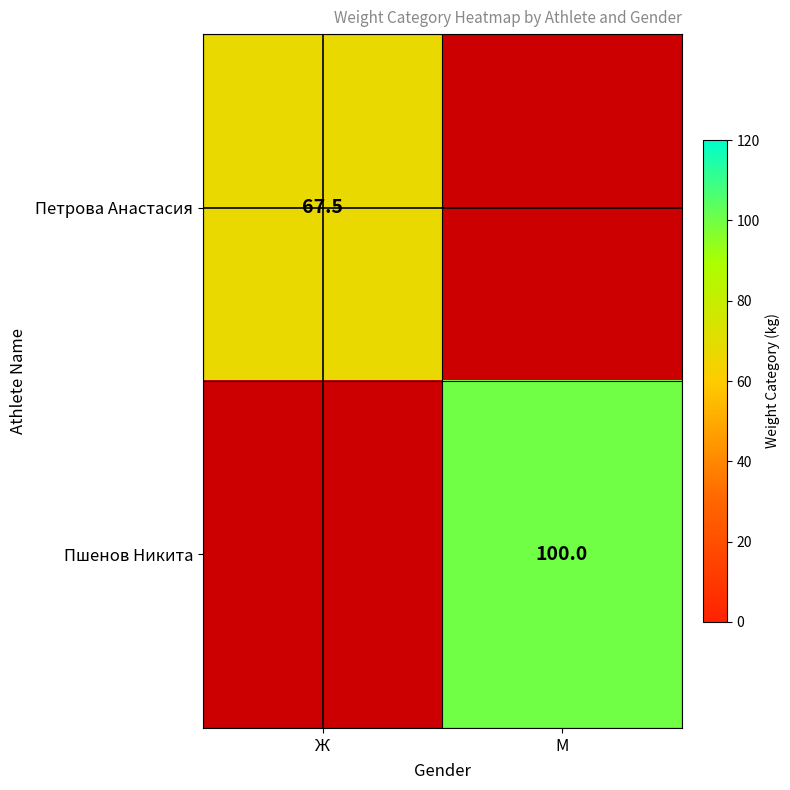

The value of Пшенов Никита at М is 100.0. True or false?

True